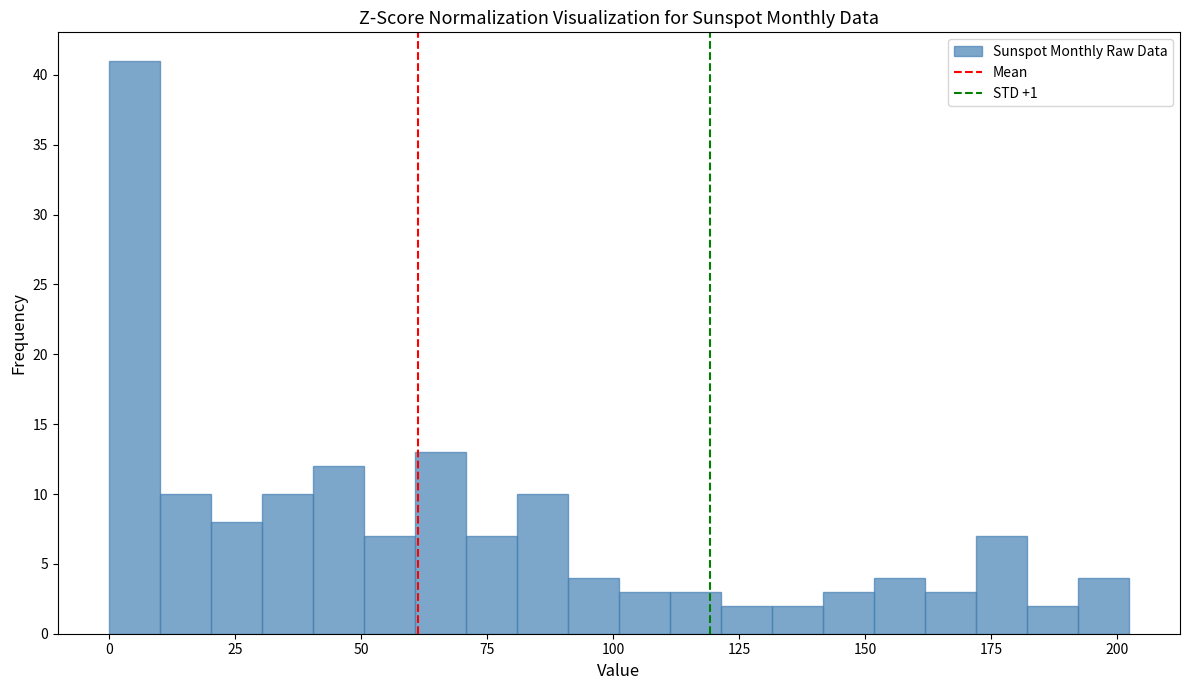

Around what value on the x-axis is the tallest bar? Give the approximate position of its centre, as read against the axis.

5